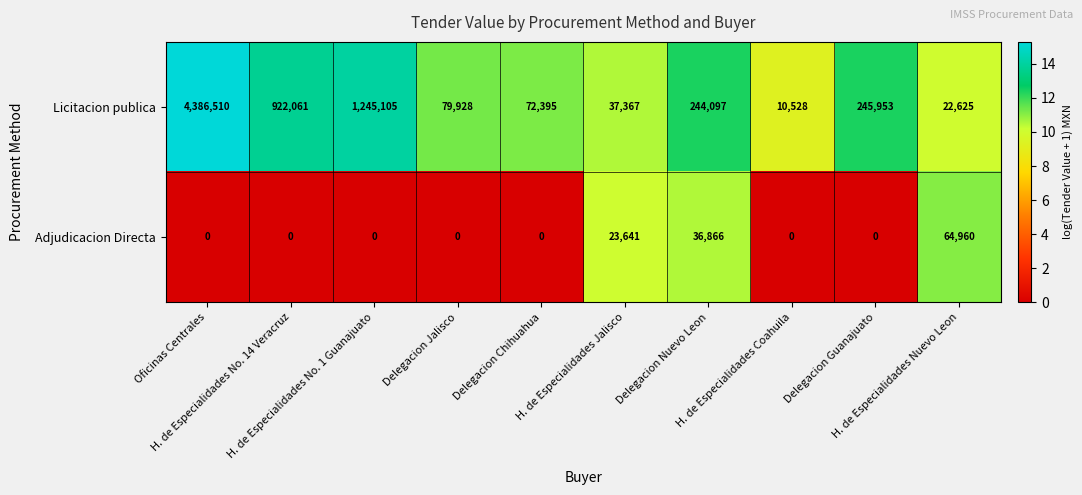

Rank the series by their maximum value, from highest to lowest.

Licitacion publica, Adjudicacion Directa